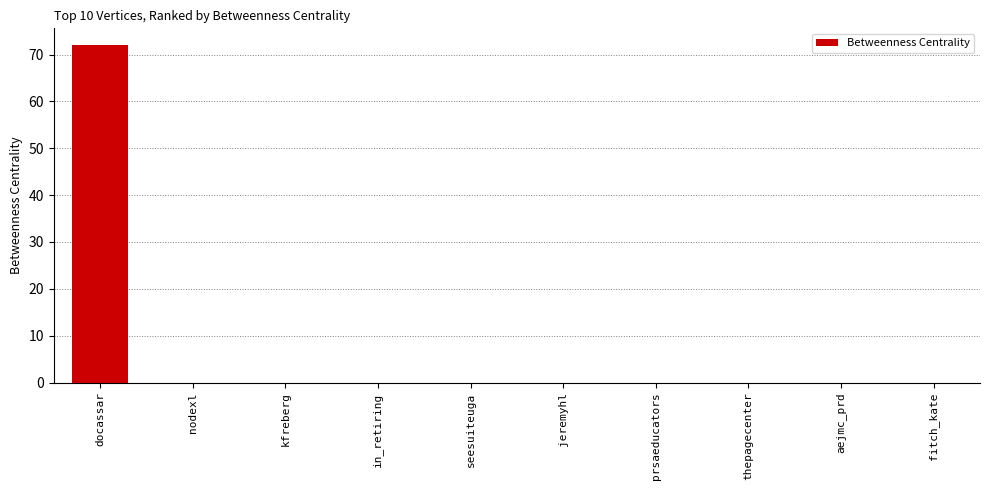

Is it true that the value at thepagecenter is 23?

False